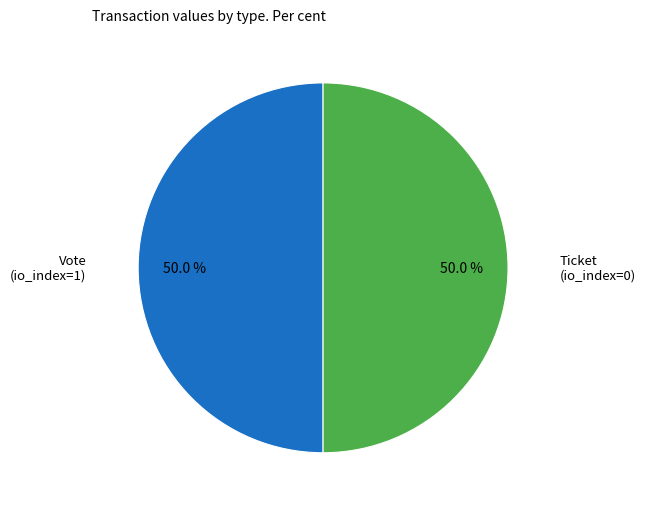

Count the number of slices in the pie.

2